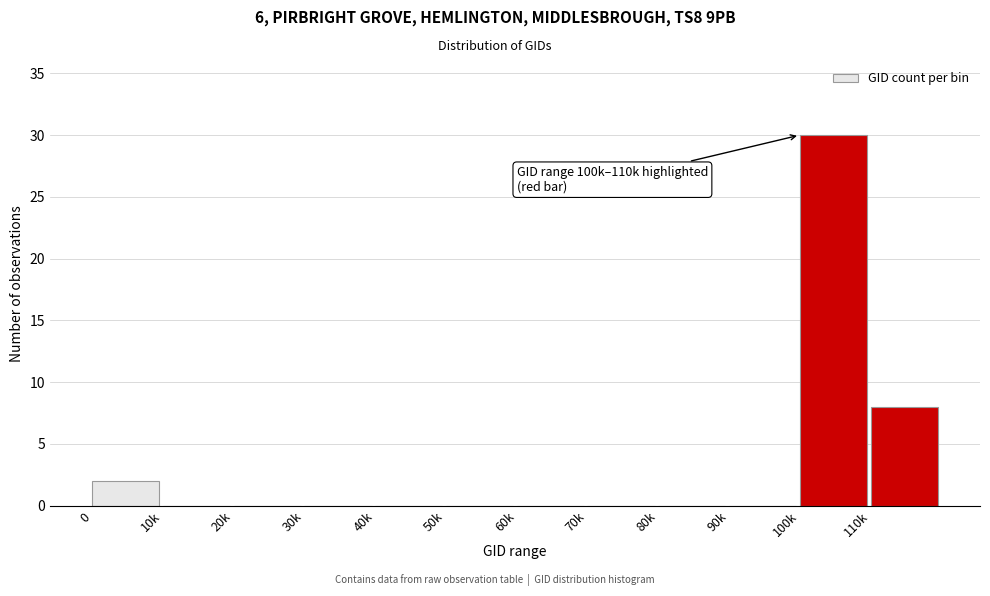

Reading left to right, list all the values displayed in this chart.

0=2	10k=0	20k=0	30k=0	40k=0	50k=0	60k=0	70k=0	80k=0	90k=0	100k=30	110k=8